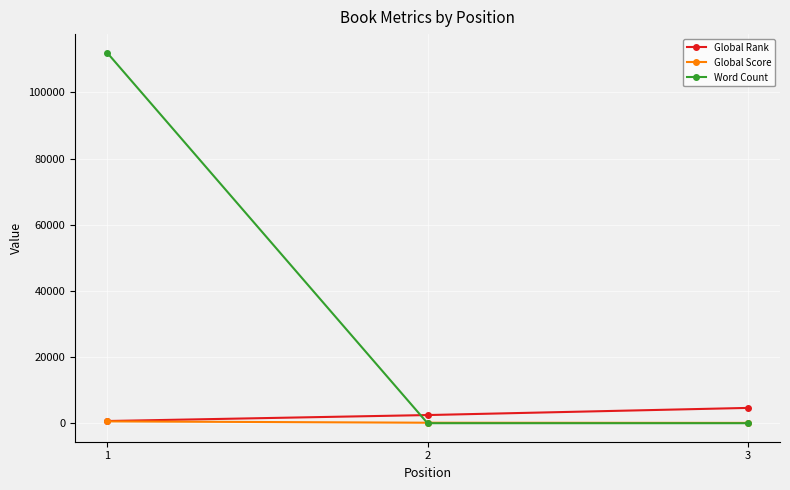

List the series in order of their peak value, highest first.

Word Count, Global Rank, Global Score